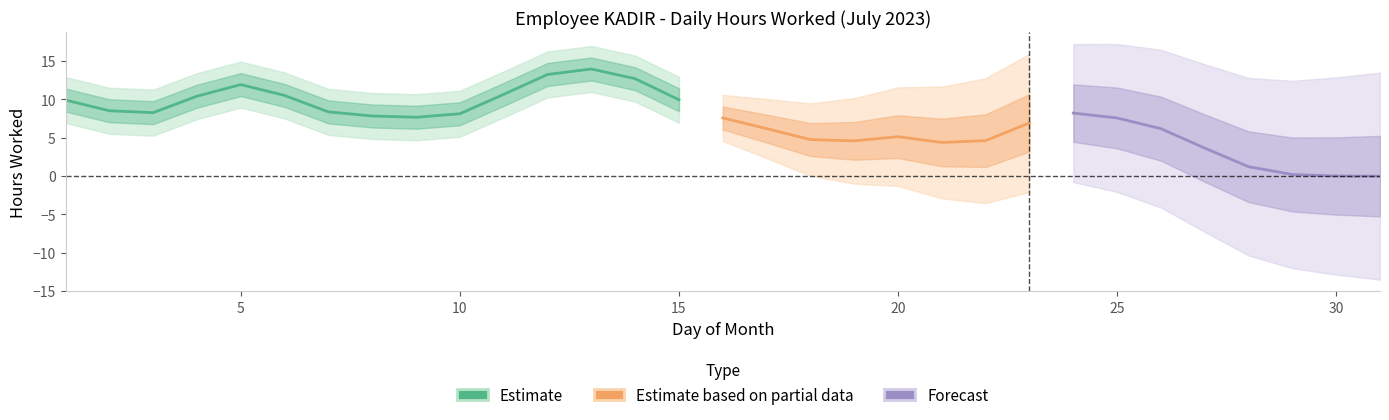

Where does the data first go above 9?

1